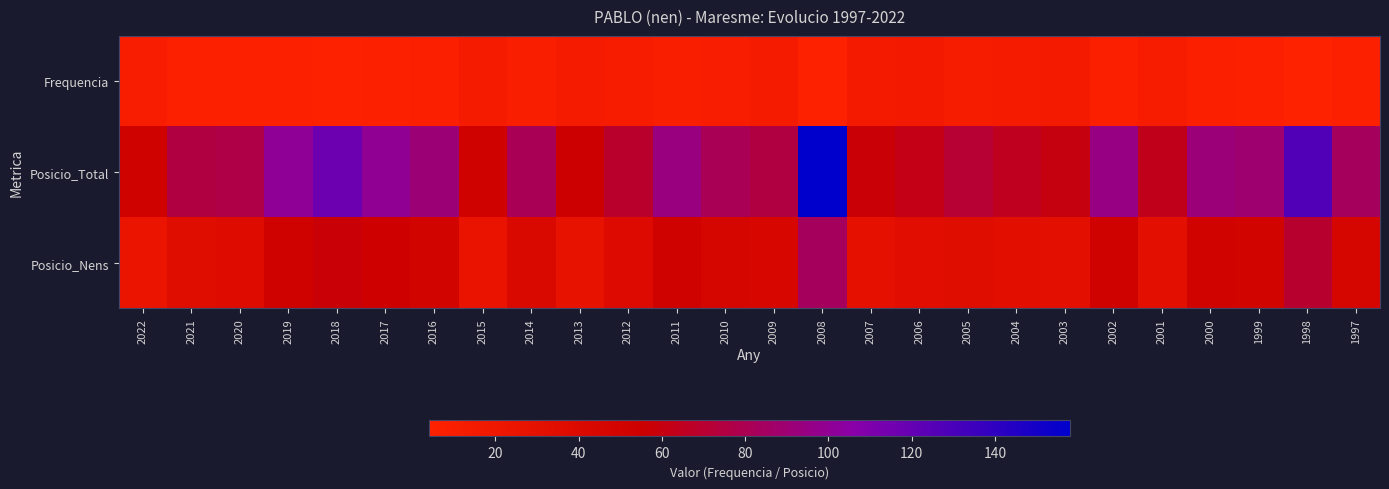

What is the spread (max minus min) of values at 2000?

84